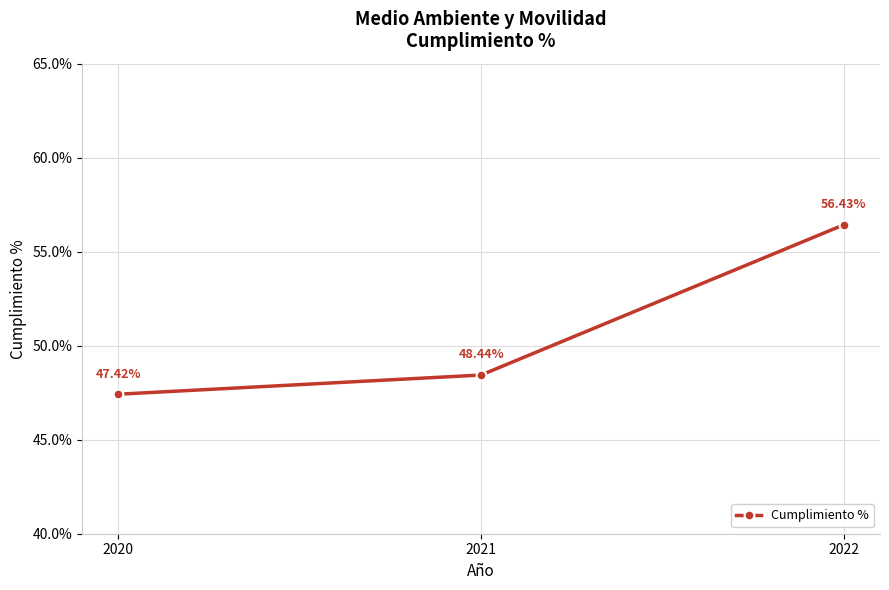

Rank the categories by value from lowest to highest.

2020, 2021, 2022